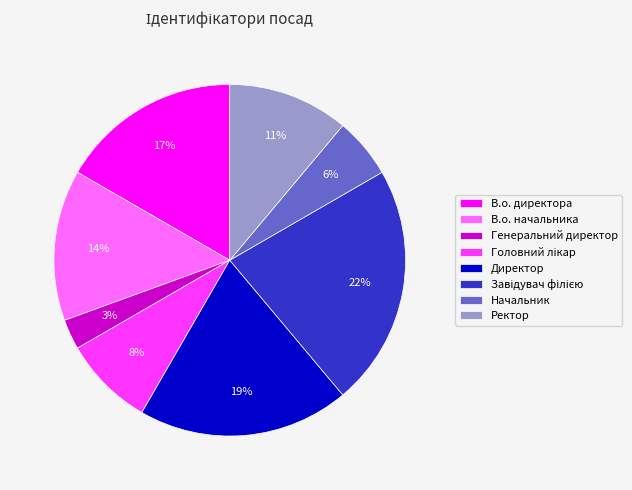

How many slices are in this pie chart?

8